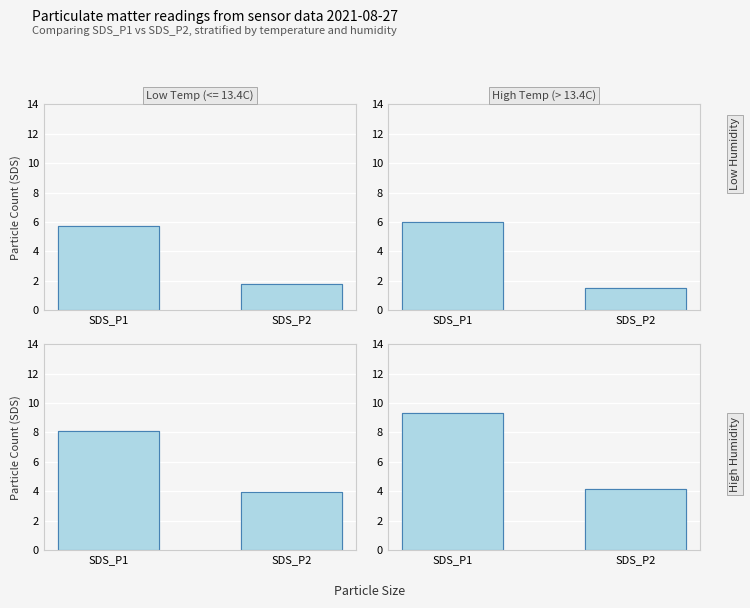

Which category has the lowest value across all series?

SDS_P2